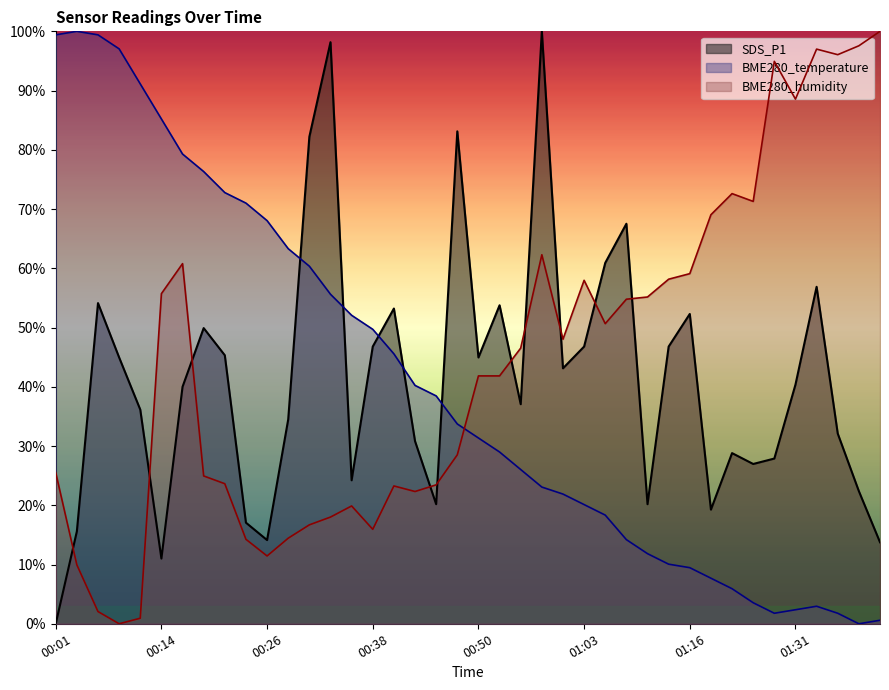

What is the difference between the second highest and second lowest values in the SDS_P1 series?

87.2